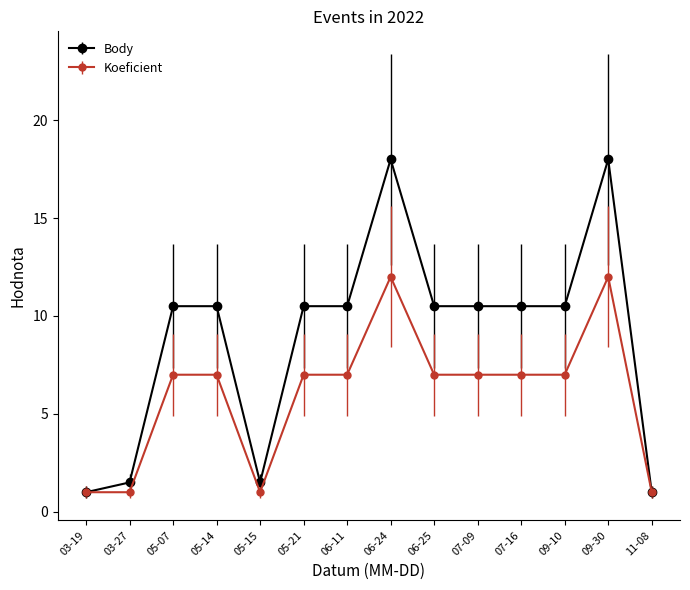

What is the label of the 10th point from the left?

07-09